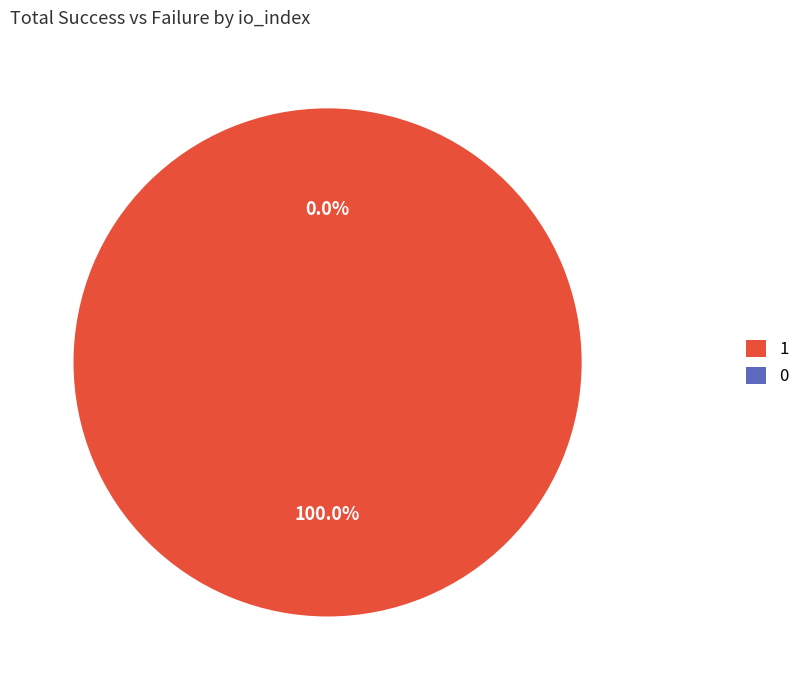

To the nearest percent, what is the difference between the largest and smallest slice percentages?

100%